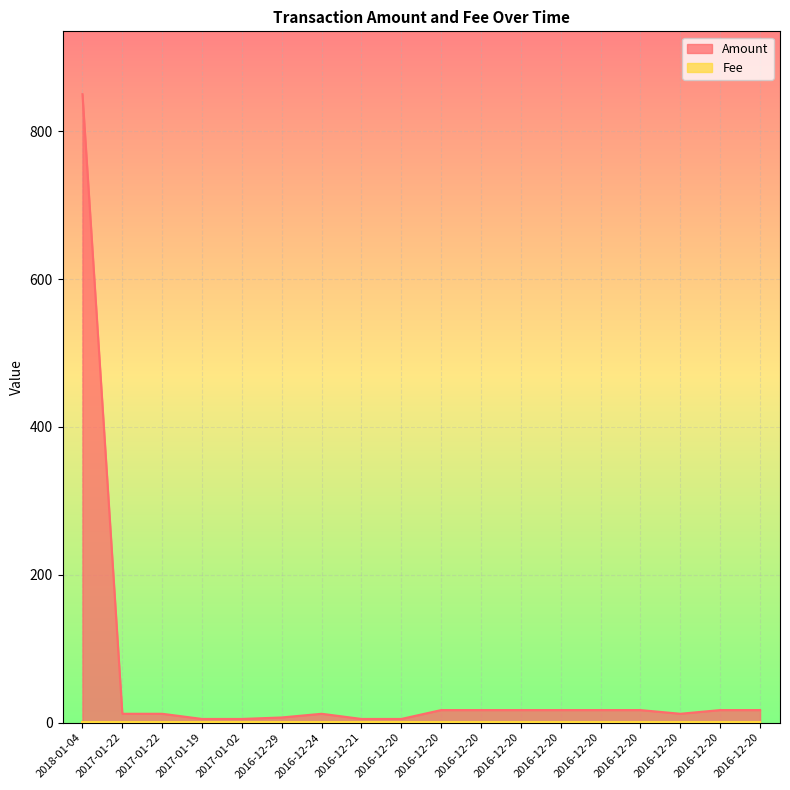

How many values are below 17?

9